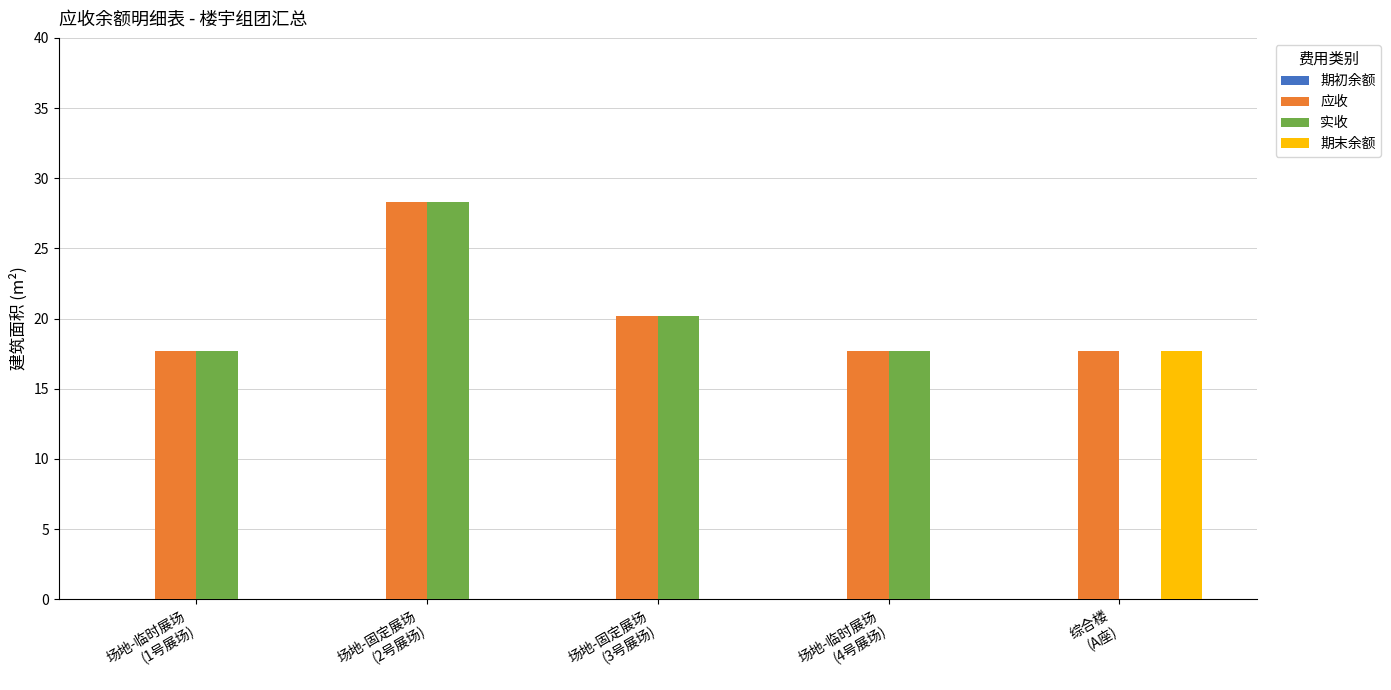

What is the sum of all 期末余额 values?

17.7